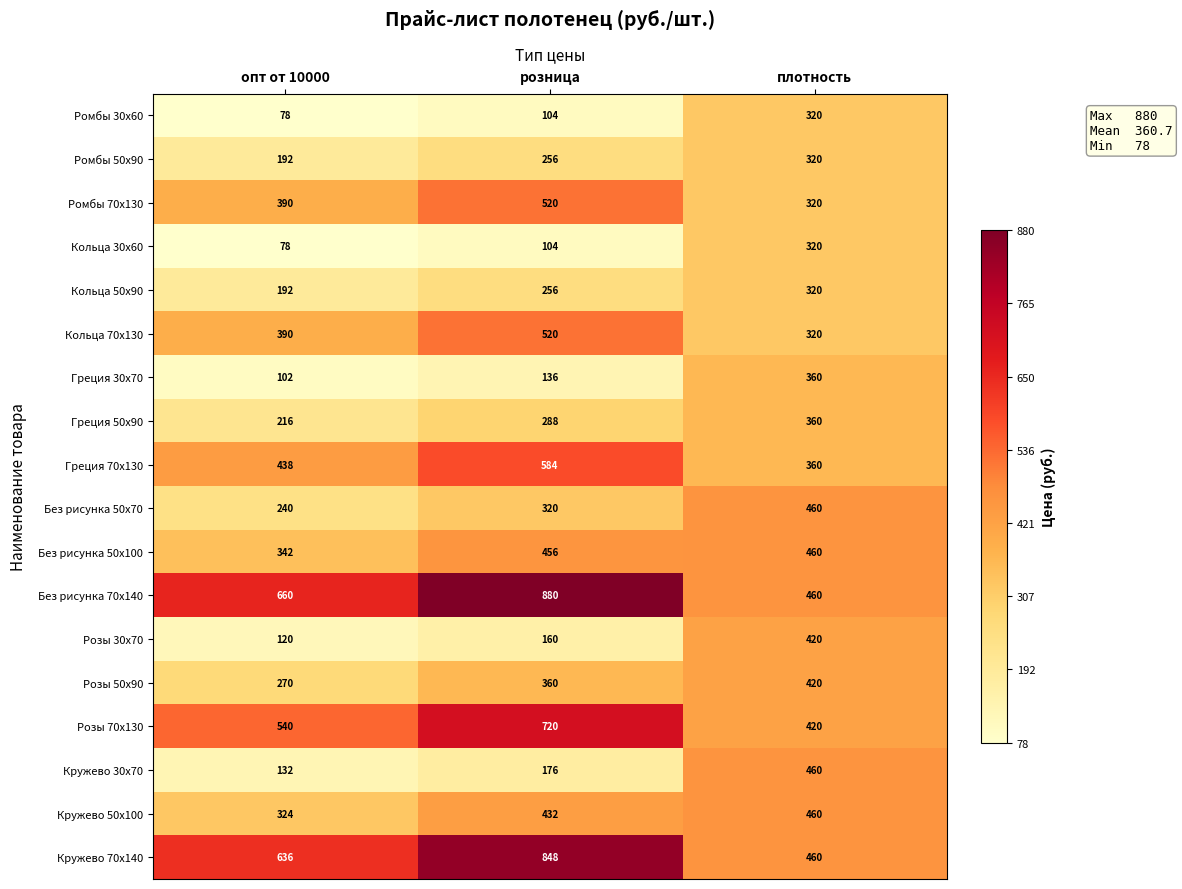

Is it true that Кольца 50х90 equals 192 at опт от 10000?

True